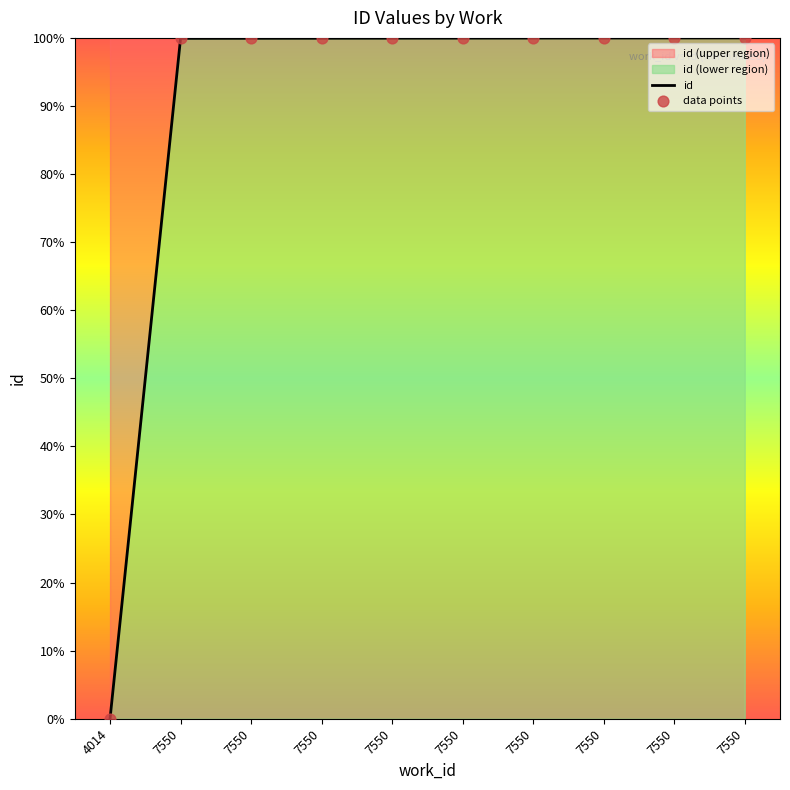

What is the change in value from 7550 to 7550?

+0.1